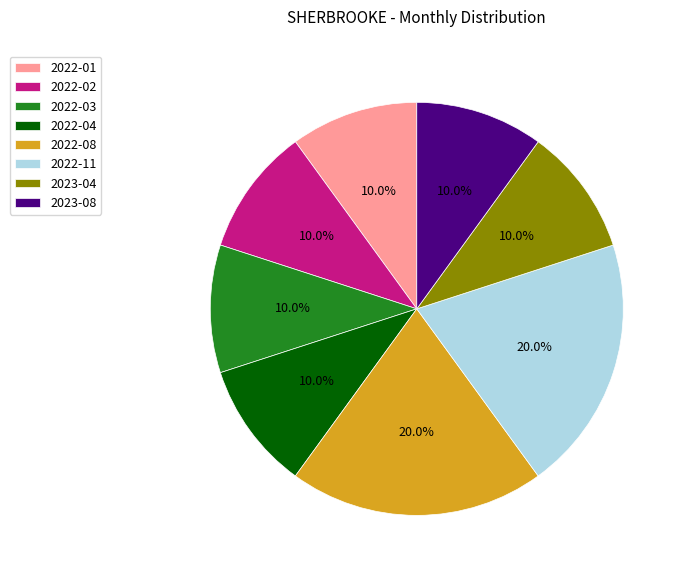

Count the number of slices in the pie.

8